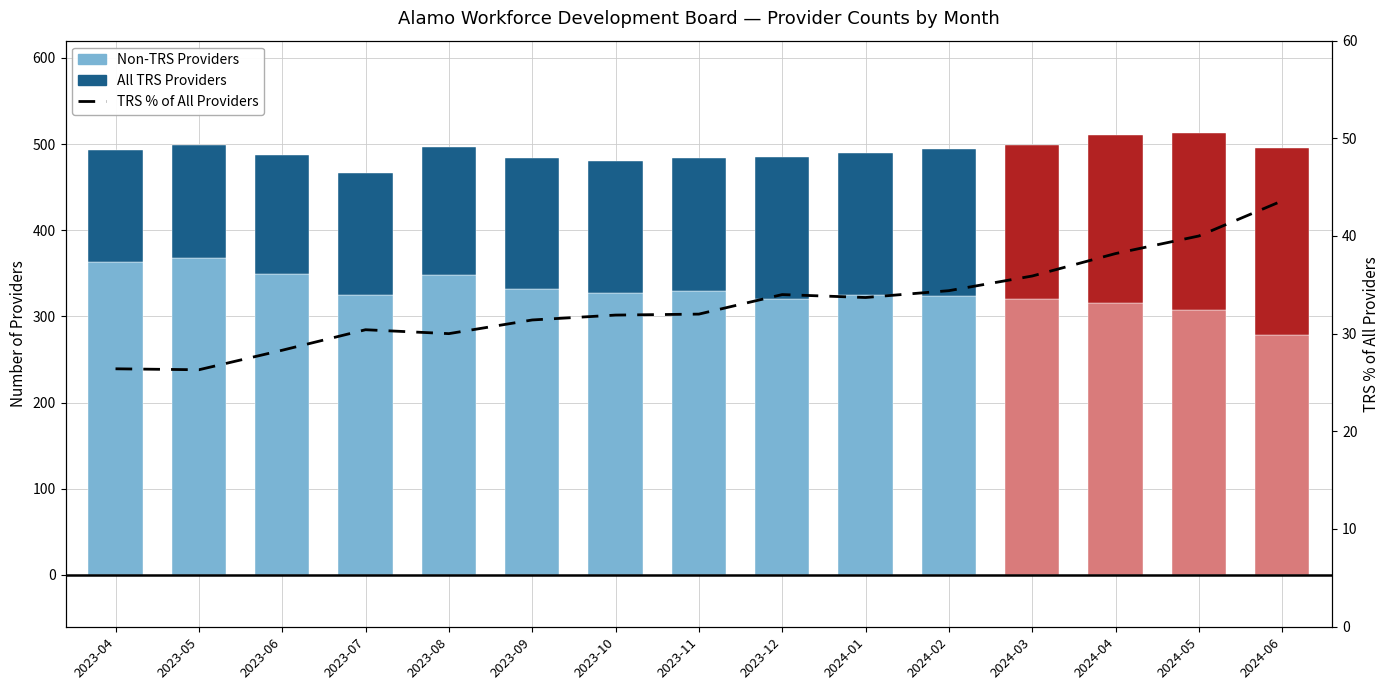

How many values in the Non-TRS Providers series exceed 325?

7